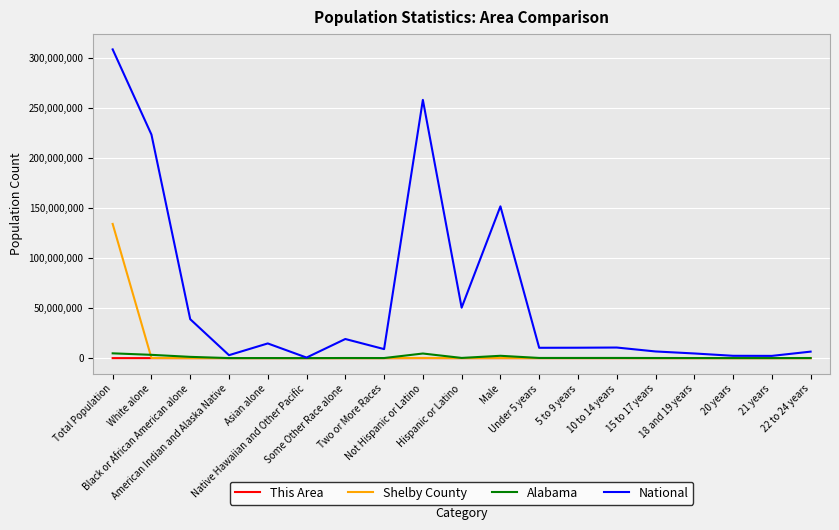

What is the spread (max minus min) of values at White alone?

223553258